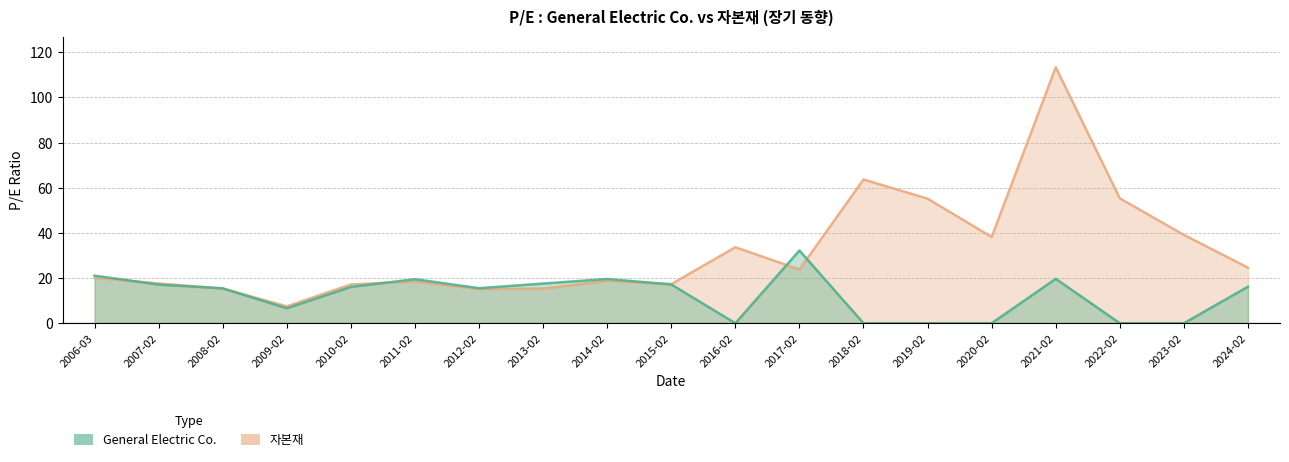

Rank the series at 2010-02 from highest to lowest value.

자본재, General Electric Co.